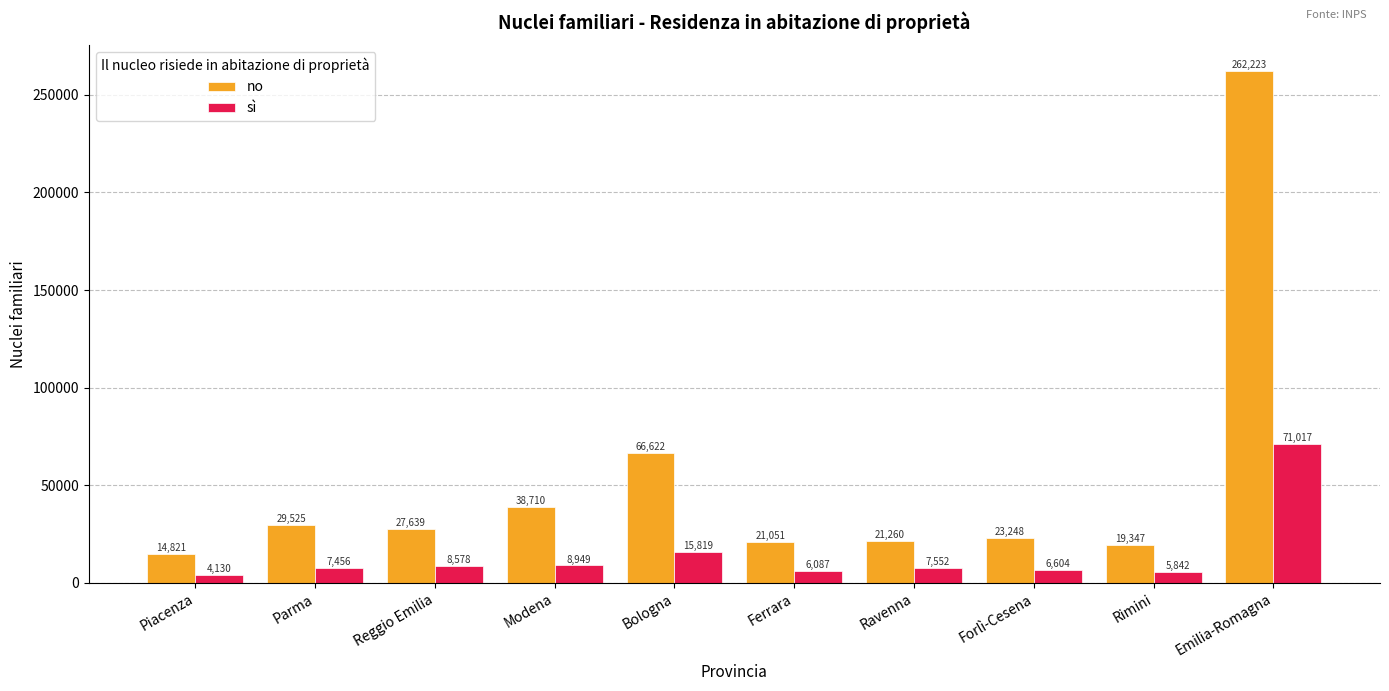

What is the maximum value for sì?

71017